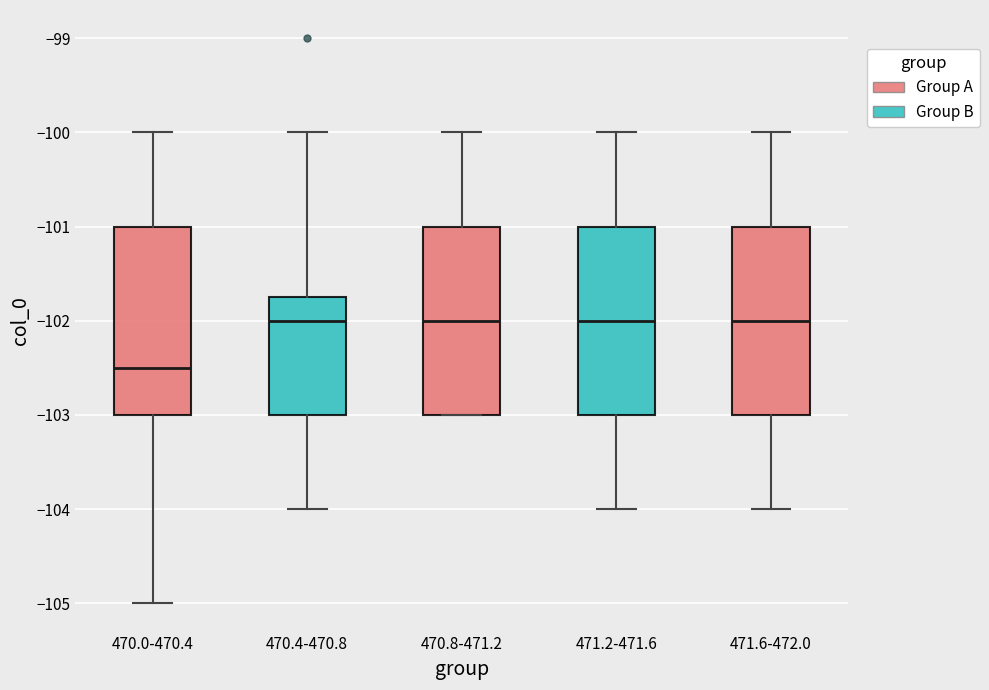

Reading left to right, read every box against the y-axis: the position of its median line, the range the box covers, and the ends of its whiskers. The values are not printed on the chart, so give them approximately, as read against the axis.

470.0-470.4: median -102.5, box -103.0 to -101.0, whiskers -105.0 to -100.0
470.4-470.8: median -102.0, box -103.0 to -101.7, whiskers -104.0 to -100.0
470.8-471.2: median -102.0, box -103.0 to -101.0, whiskers -103.0 to -100.0
471.2-471.6: median -102.0, box -103.0 to -101.0, whiskers -104.0 to -100.0
471.6-472.0: median -102.0, box -103.0 to -101.0, whiskers -104.0 to -100.0